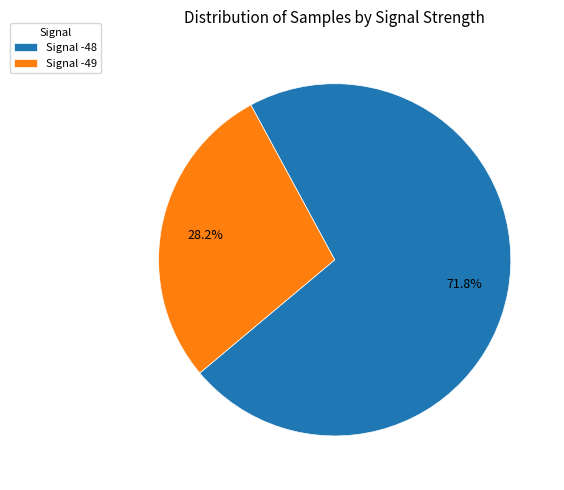

Count the number of slices in the pie.

2